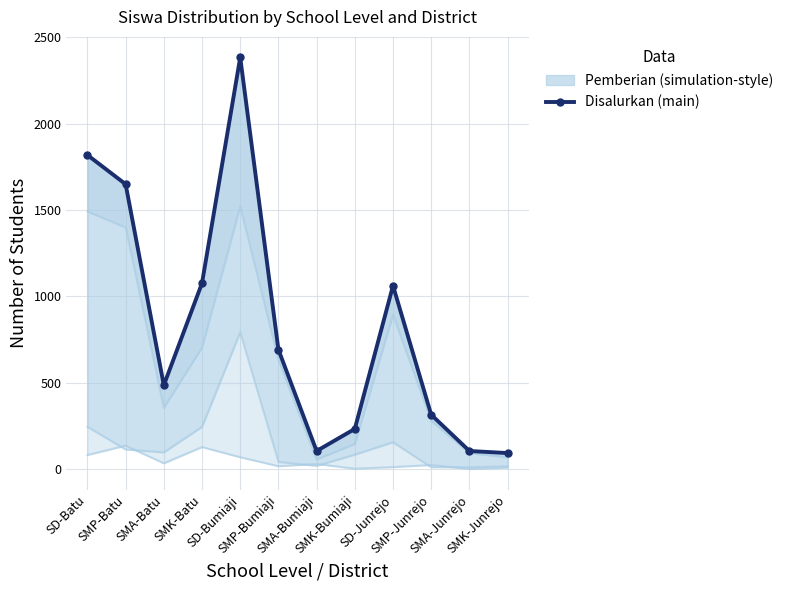

How many interior local peaks (higher than both neighbors) does the data have?

2